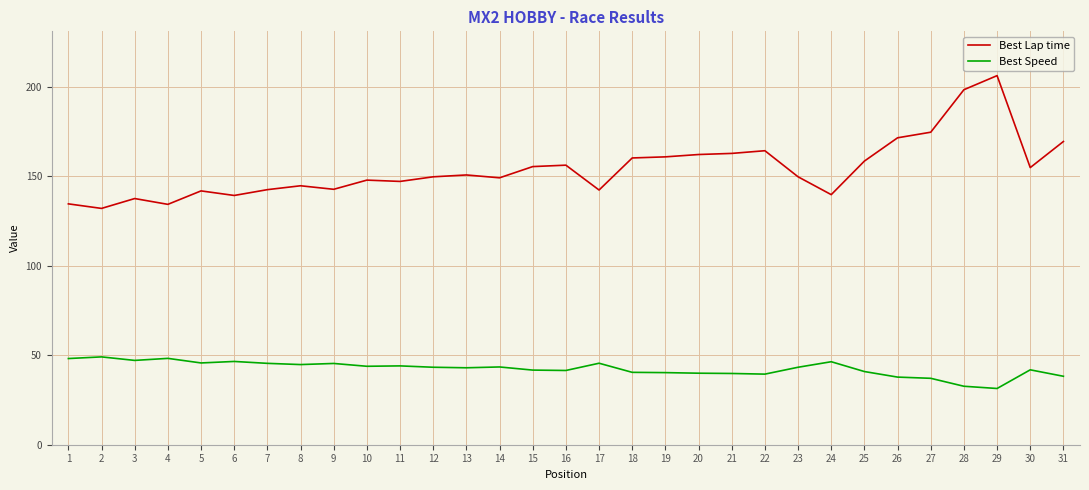

True or false: Best Lap time and Best Speed cross at least once.

False